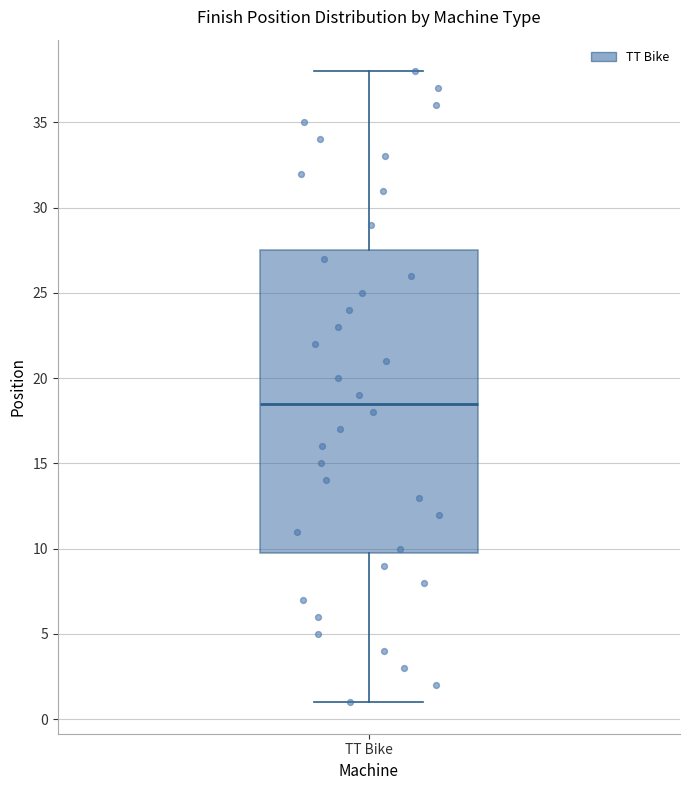

Transcribe this box plot: give where the median line is, the range the box spans, and where the two whiskers end, as read against the y-axis. The values are not printed on the chart, so give them approximately, as read against the axis.

median 18.5, box 10.0 to 27.5, whiskers 1.0 to 38.0